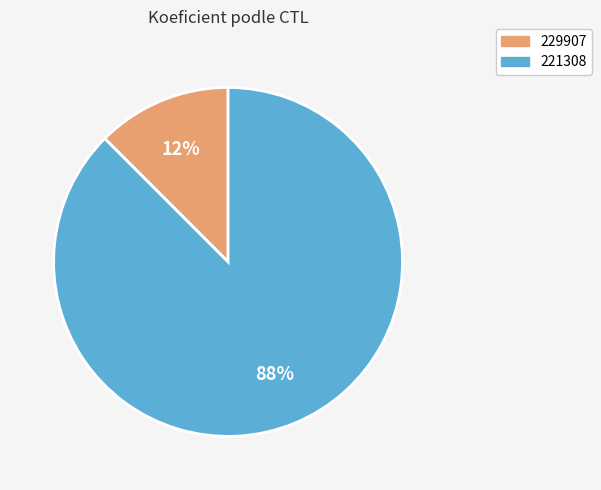

Is there any slice that represents more than half of the pie?

Yes